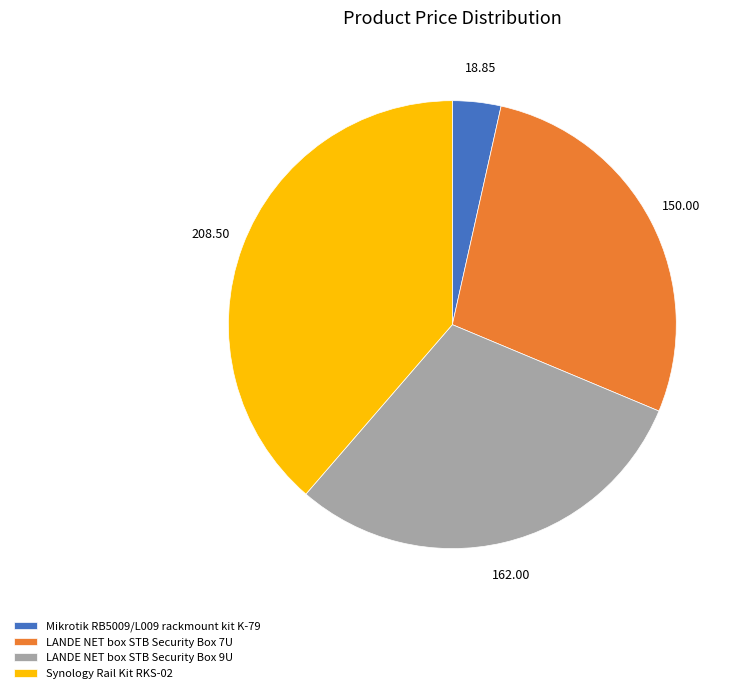

Rank the categories by value from lowest to highest.

Mikrotik RB5009/L009 rackmount kit K-79, LANDE NET box STB Security Box 7U, LANDE NET box STB Security Box 9U, Synology Rail Kit RKS-02